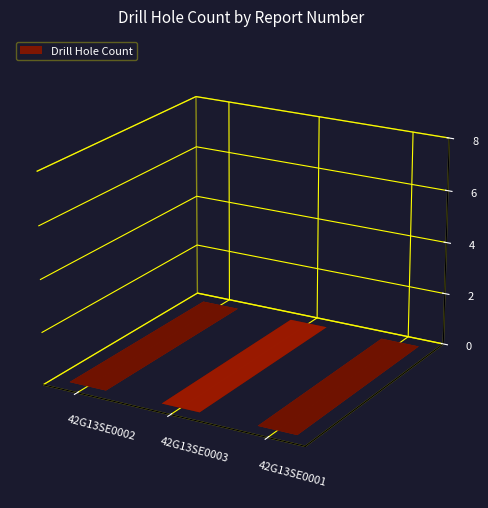

Count the values in the range 2 to 6.

3